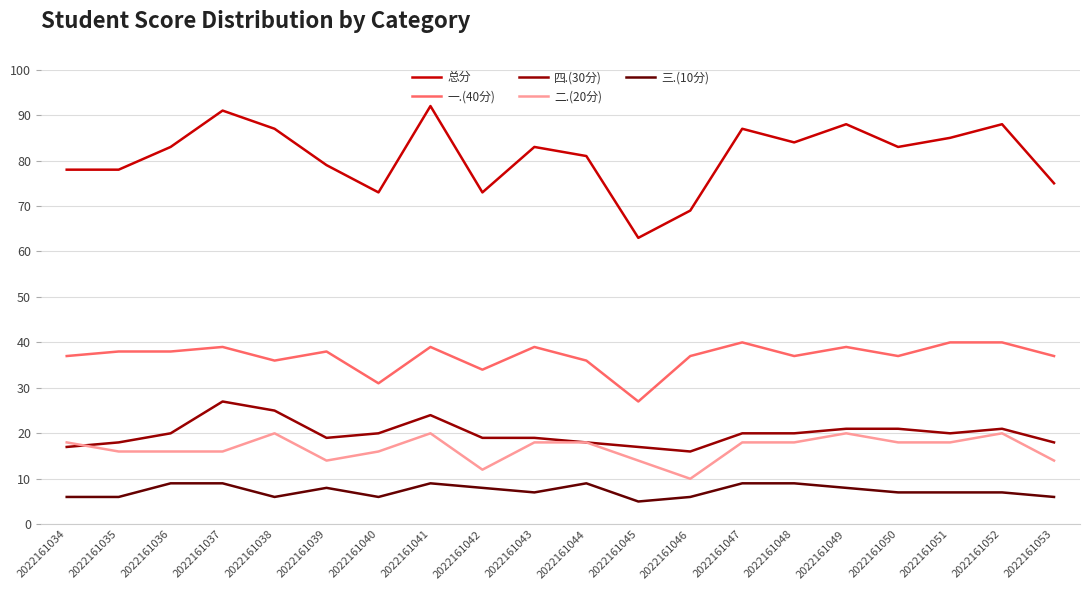

Does the chart have visible grid lines?

Yes